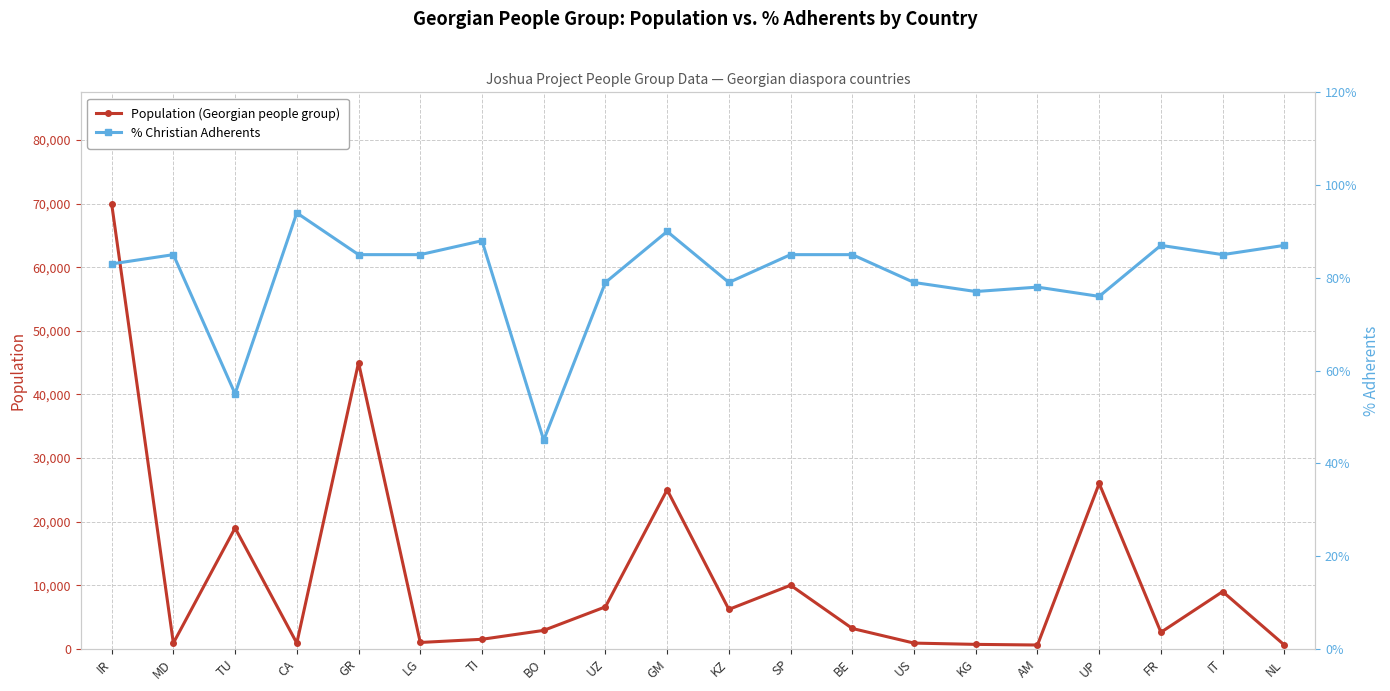

Reading left to right, list all the values displayed in this chart.

Population (Georgian people group): 70000.0	900.0	19000.0	900.0	45000.0	1000.0	1500.0	2900.0	6600.0	25000.0	6200.0	10000.0	3200.0	900.0	700.0	600.0	26000.0	2600.0	9000.0	600.0
% Christian Adherents: 83.0	85.0	55.0	94.0	85.0	85.0	88.0	45.0	79.0	90.0	79.0	85.0	85.0	79.0	77.0	78.0	76.0	87.0	85.0	87.0